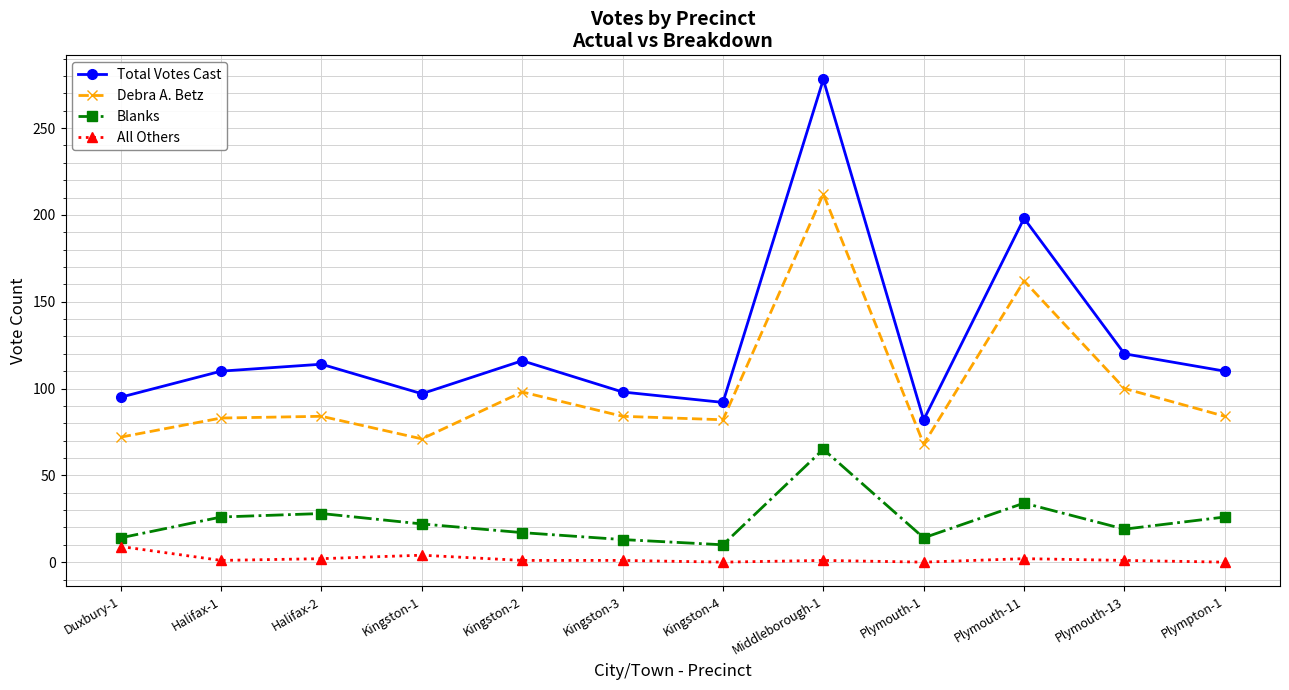

What is the difference between the maximum and minimum values in the All Others series?

9